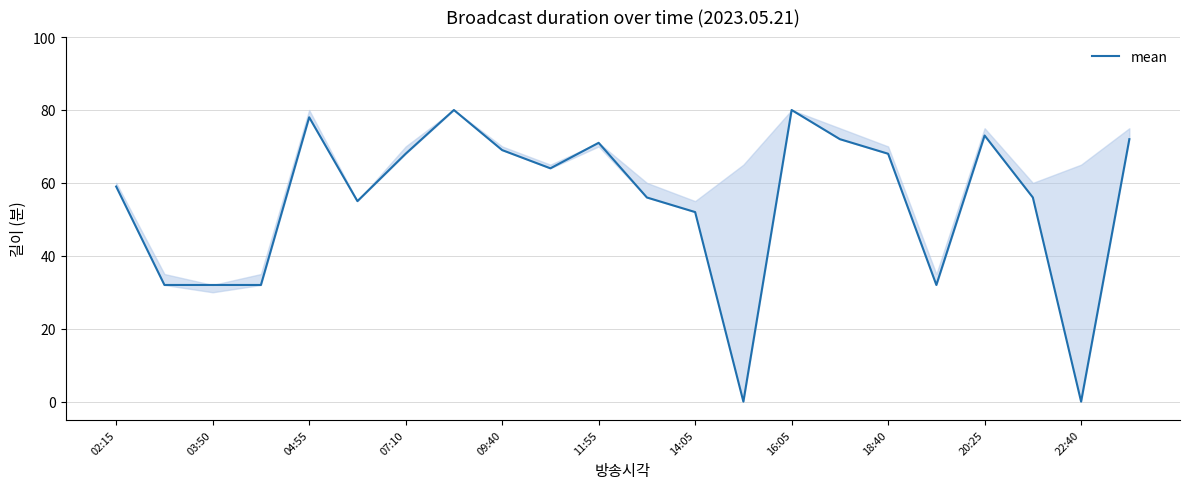

How many data points are above 64?

10